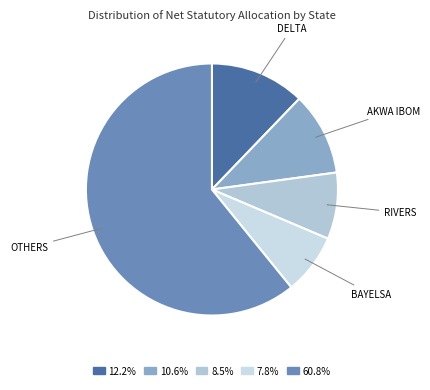

How many segments does this pie chart have?

5